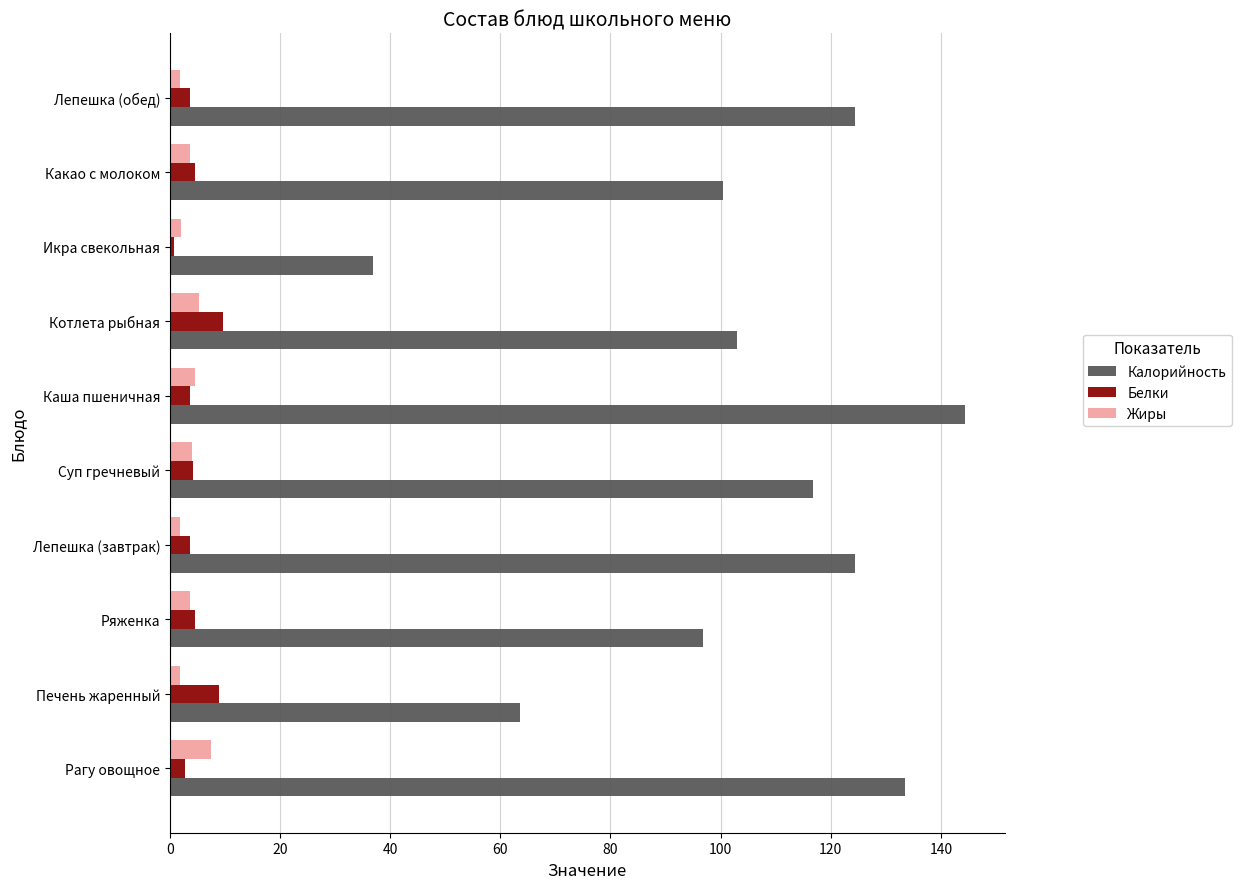

What is the minimum value shown in the chart?

0.8